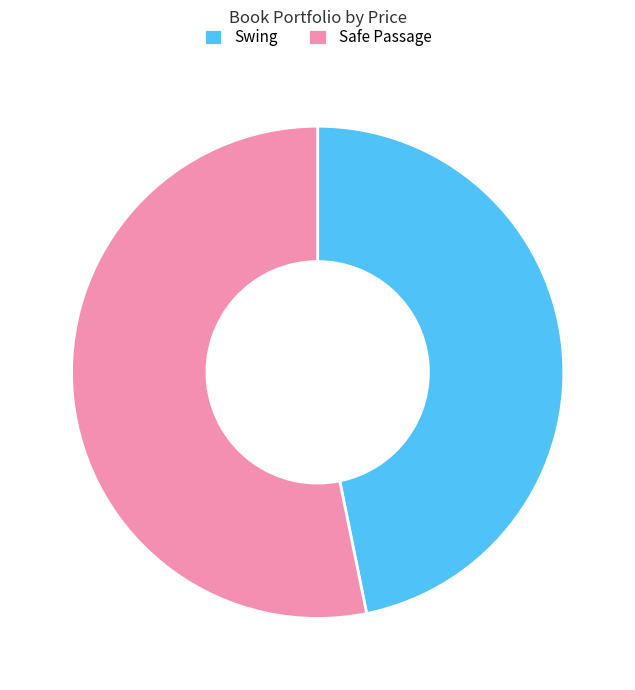

Is the sum of Safe Passage and Swing greater than half?

Yes